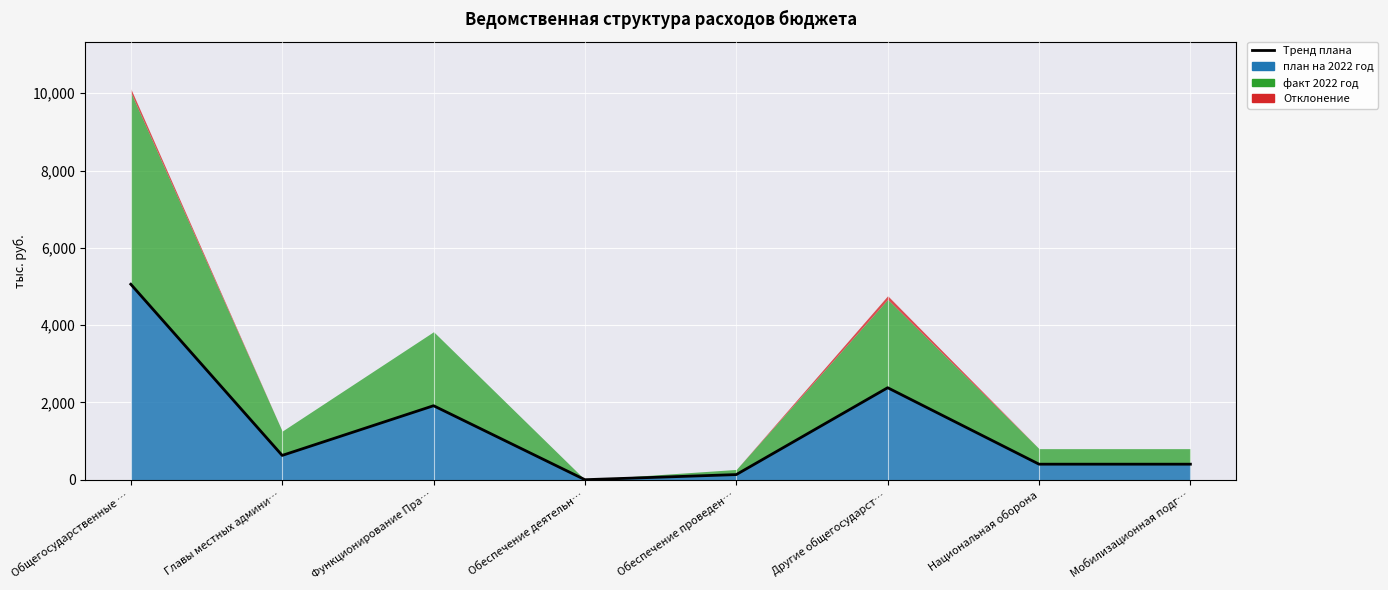

True or false: факт 2022 год and план на 2022 год intersect in this chart.

False